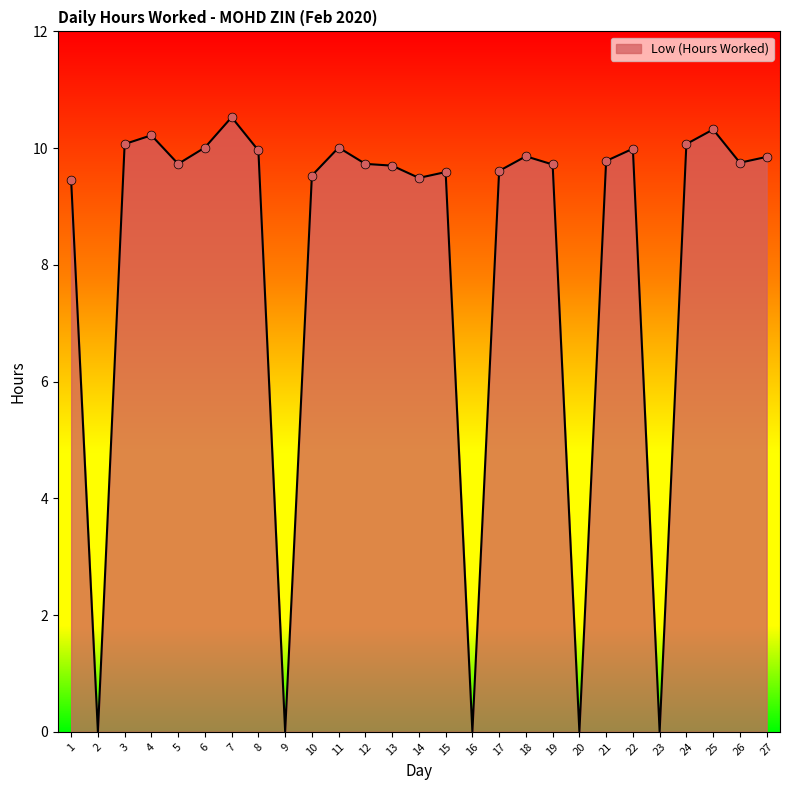

What is the change in value from 15 to 16?

-9.6